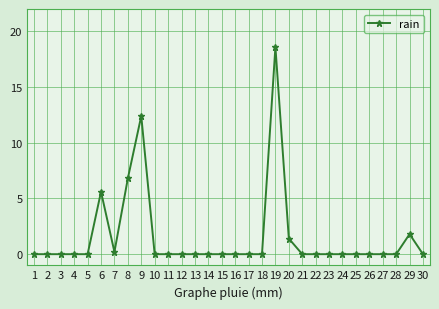

What is the maximum value shown in the chart?

18.6